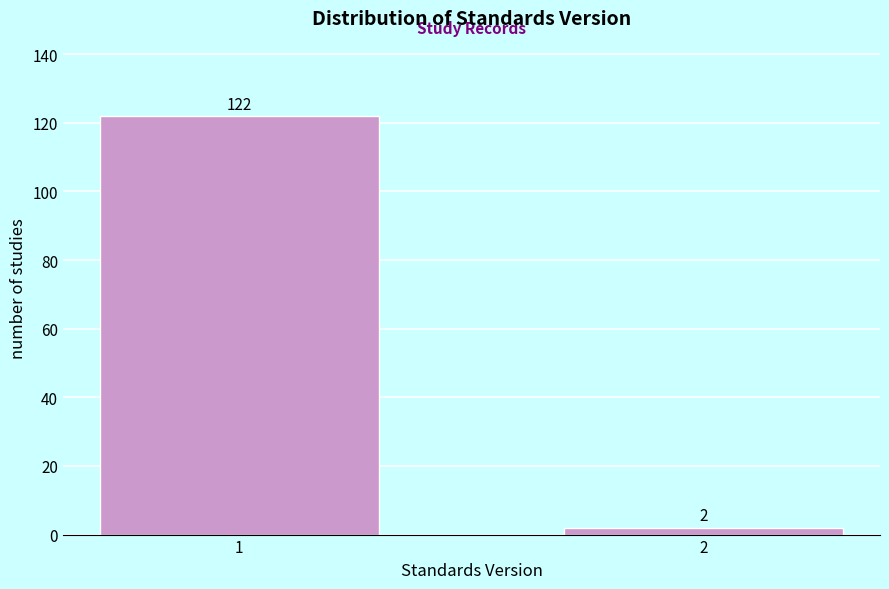

Reading left to right, transcribe all the data shown in this chart.

122	2